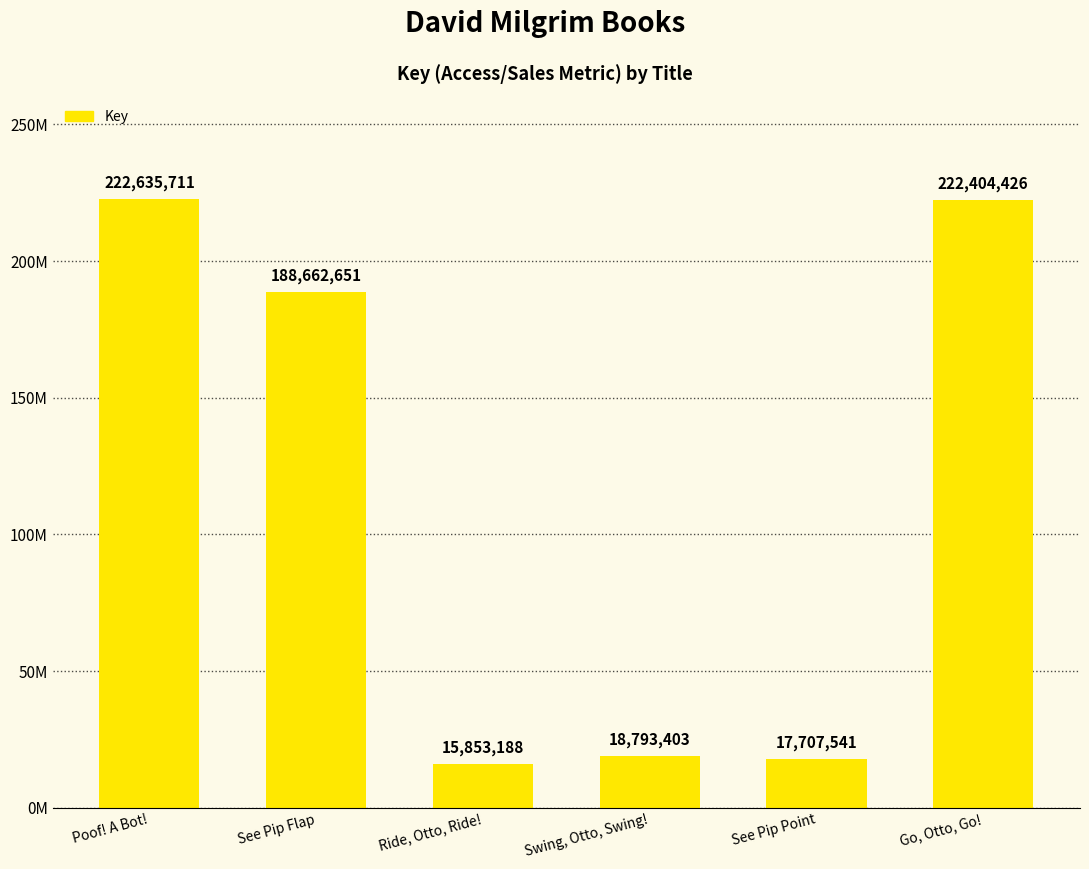

Are the bars horizontal?

No